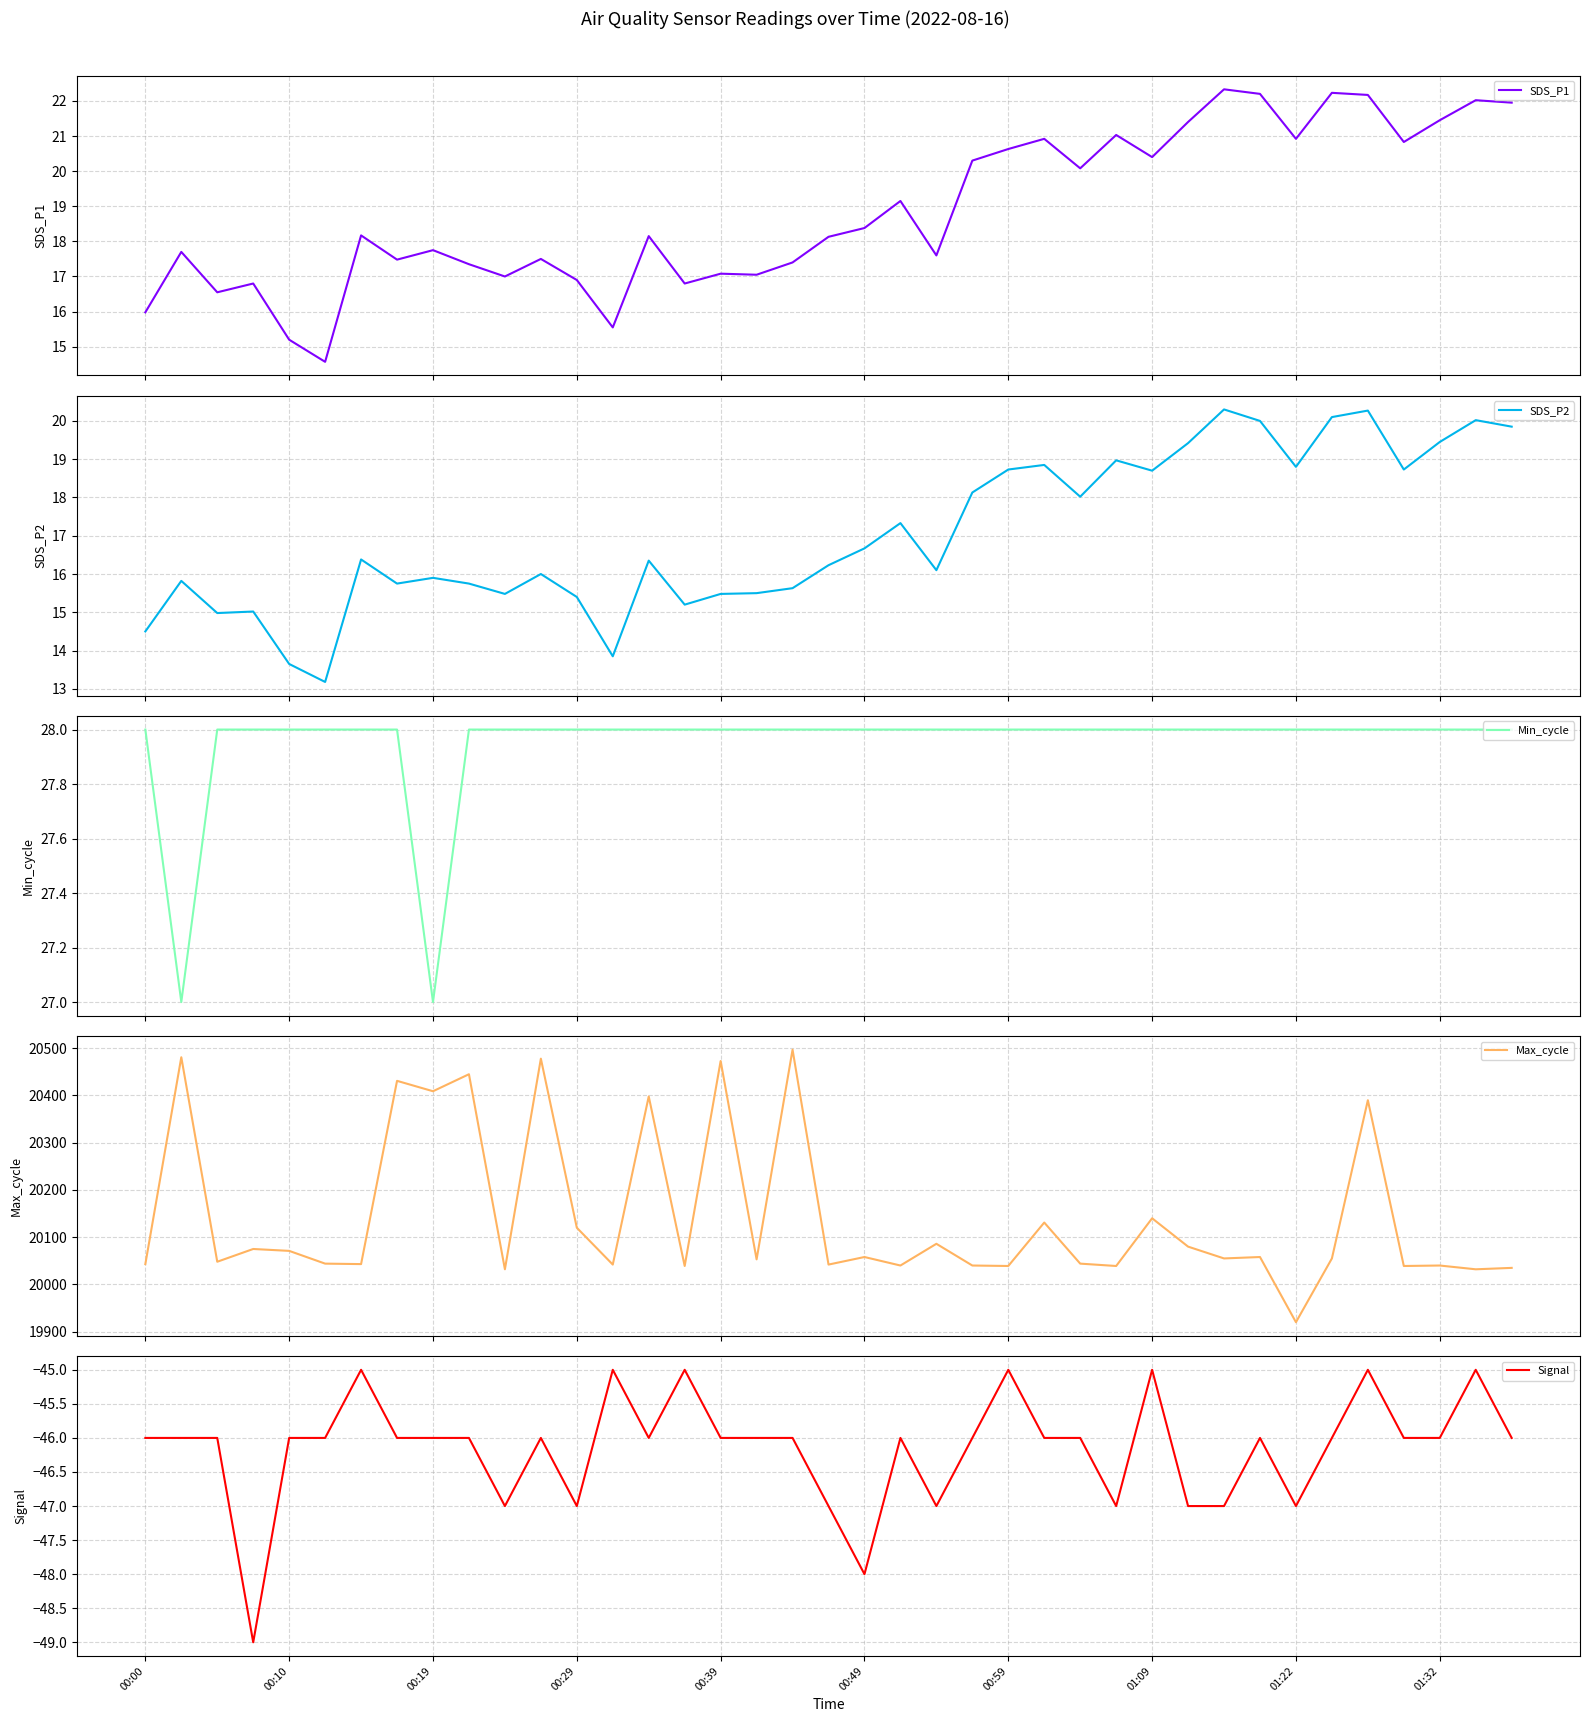

Between 27 and 30, which series saw the biggest shift?

Max_cycle